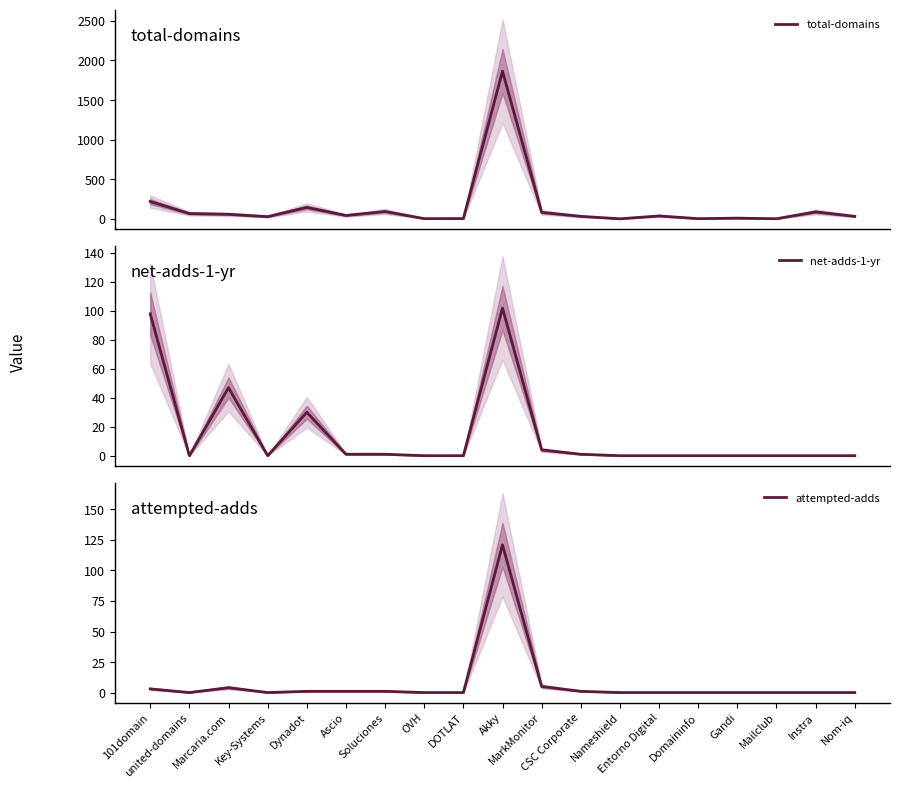

How many interior local valleys does the net-adds-1-yr series have?

2